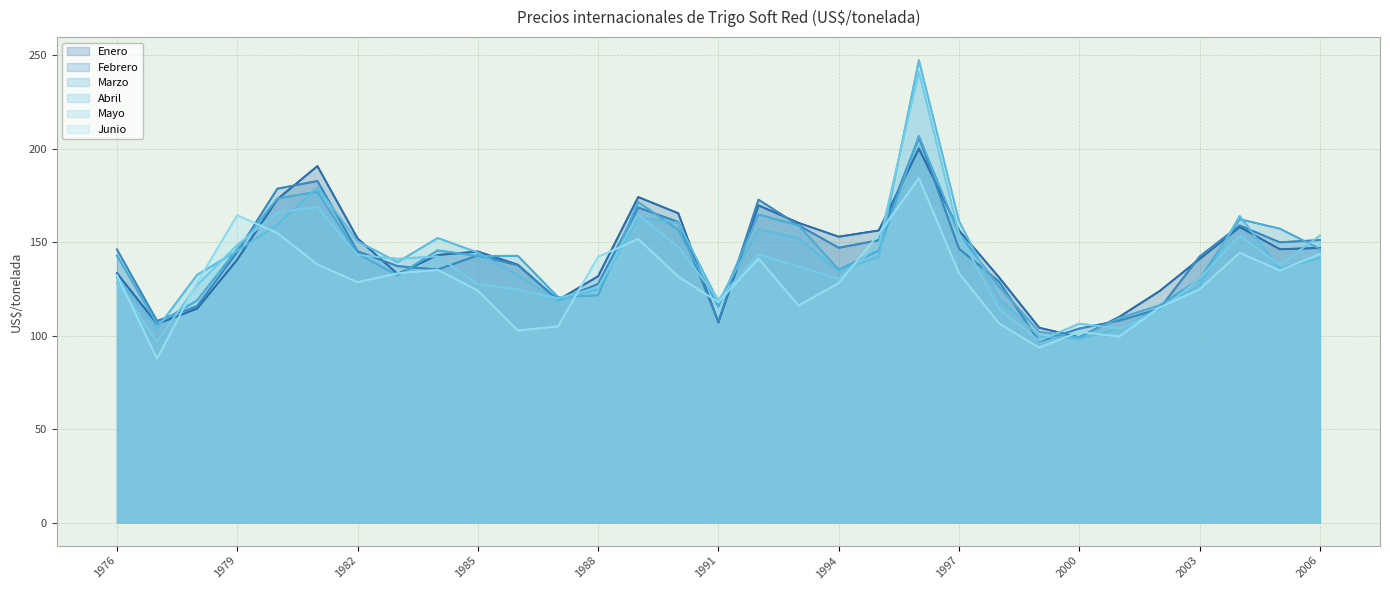

At 23, list the series in order from largest to smallest.

Enero, Marzo, Abril, Mayo, Febrero, Junio